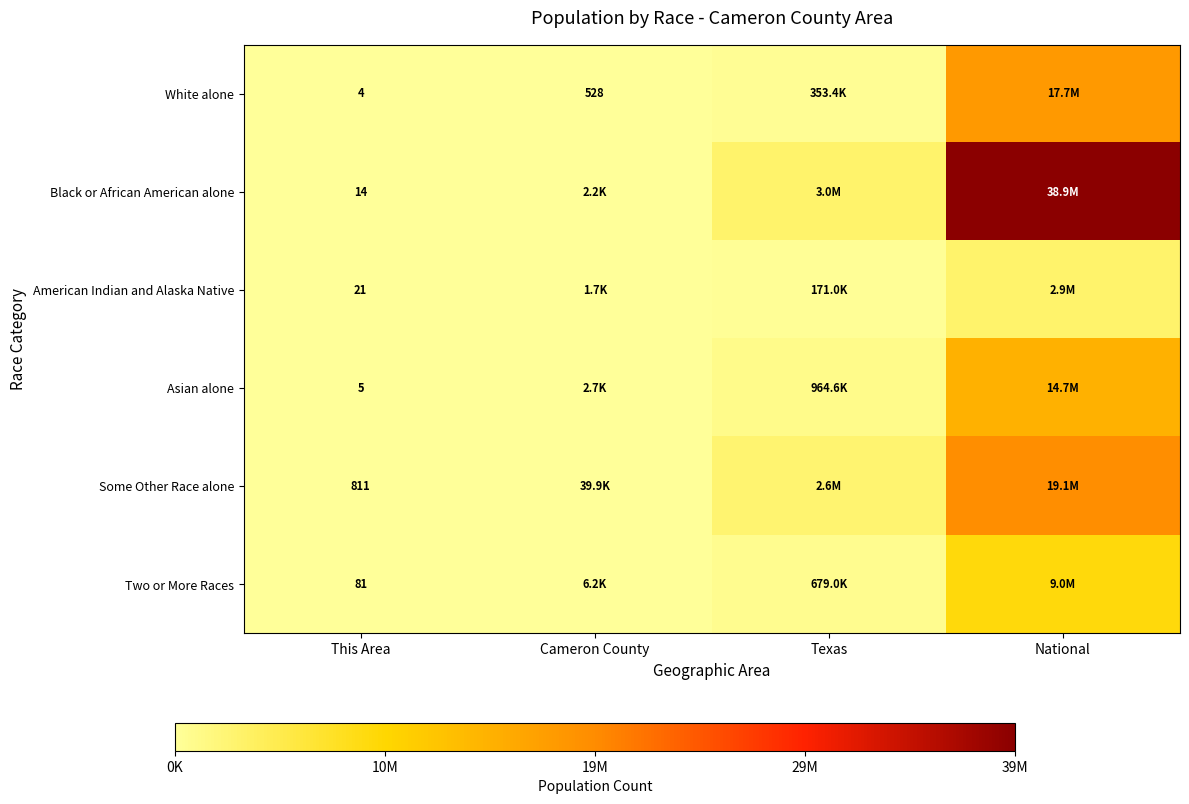

At which label does Some Other Race alone reach its peak?

National